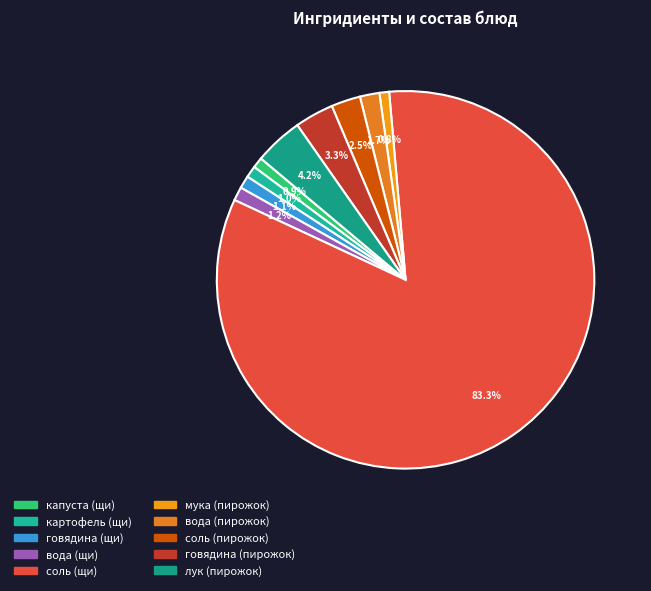

How many slices are in this pie chart?

10